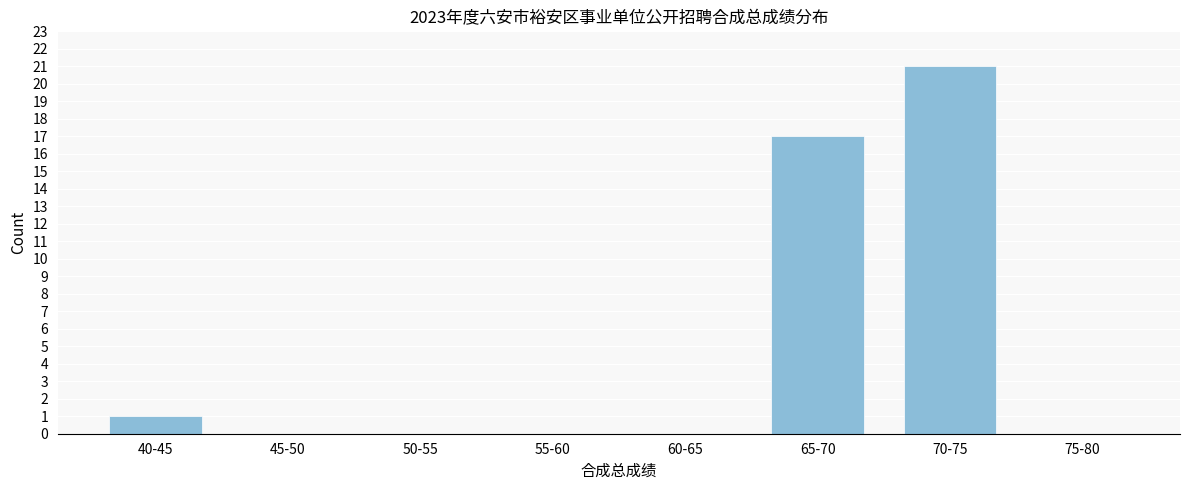

Reading left to right, list all the values displayed in this chart.

40-45=1	45-50=0	50-55=0	55-60=0	60-65=0	65-70=17	70-75=21	75-80=0